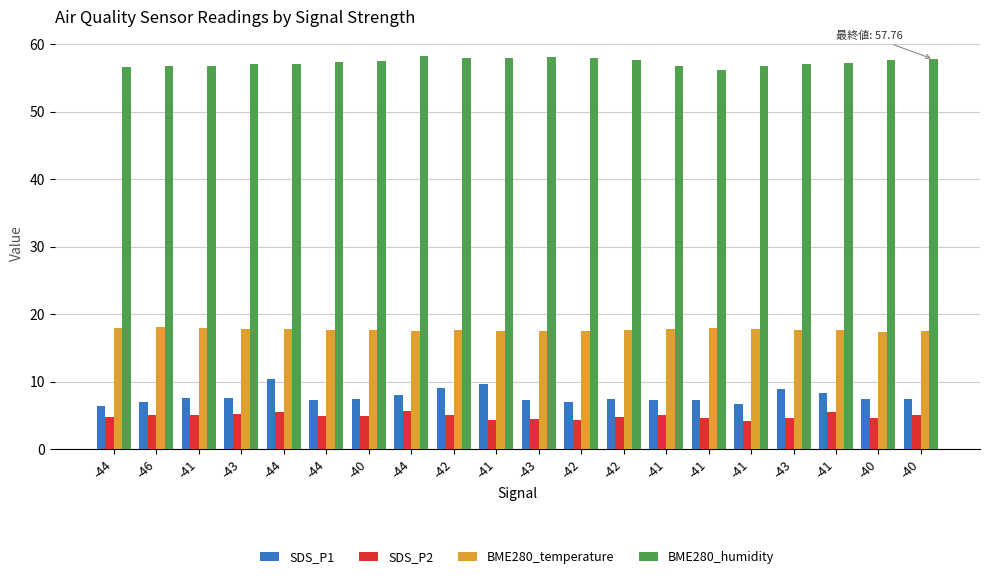

How many series are shown in this chart?

4